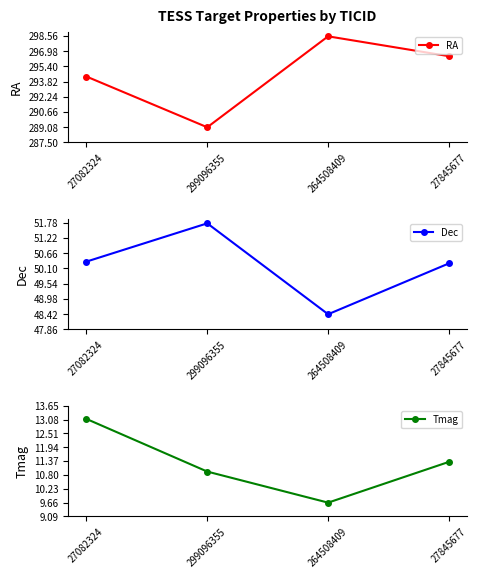

Count the number of data series in this chart.

3